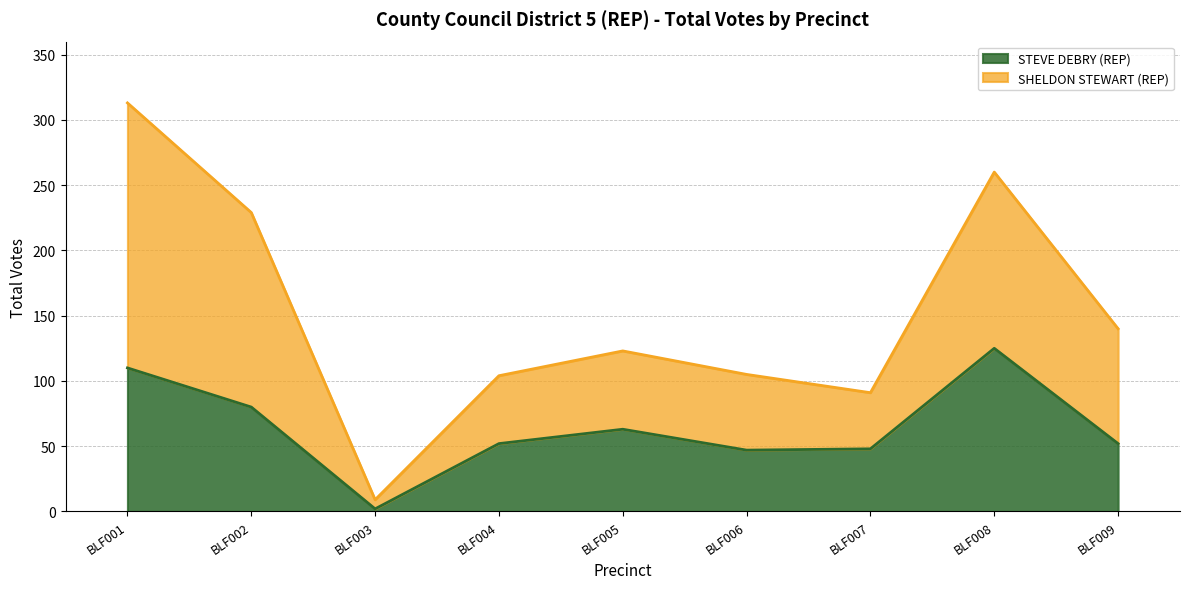

True or false: SHELDON STEWART (REP) has more than 2 interior local peaks.

False